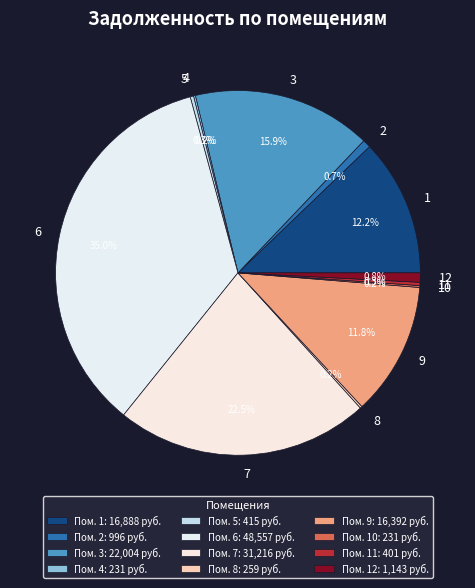

Does 9 account for over 50% of the chart?

No